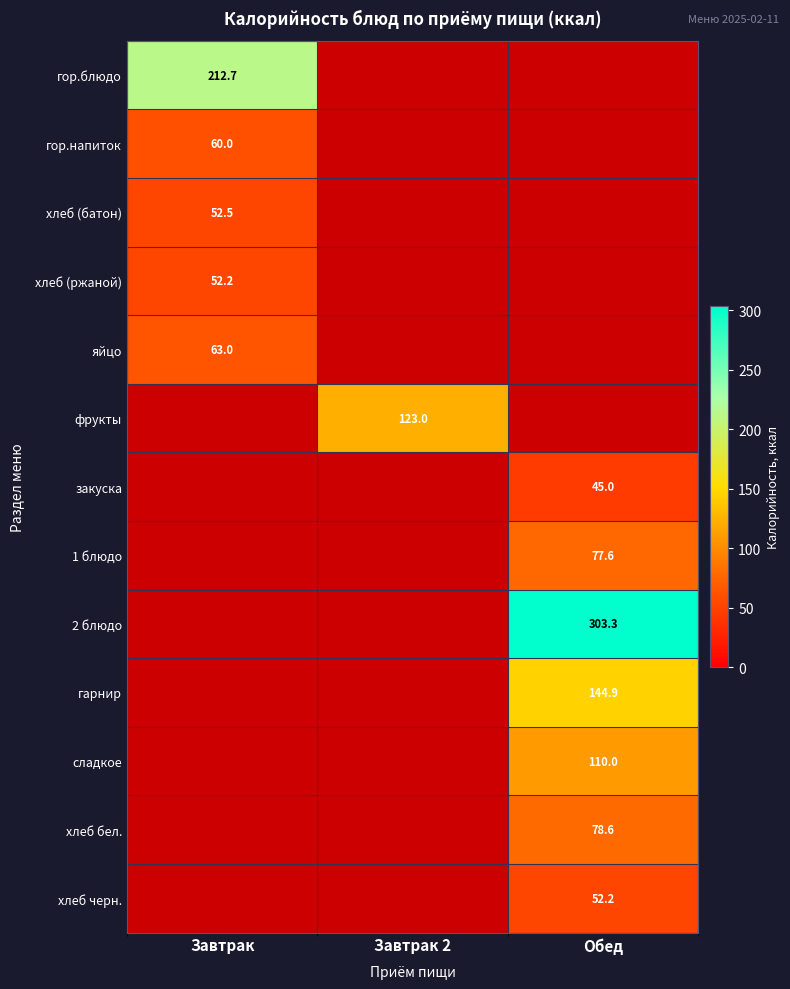

The value of хлеб (ржаной) at Завтрак is 52.2. True or false?

True